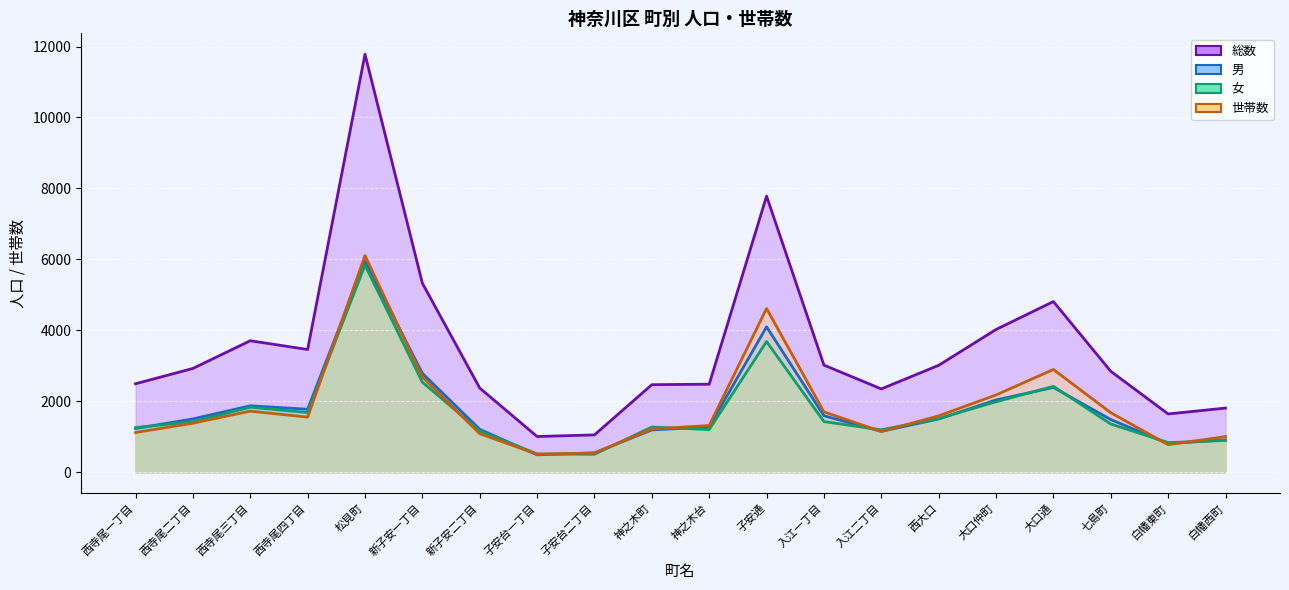

How many lines are shown in the chart?

4